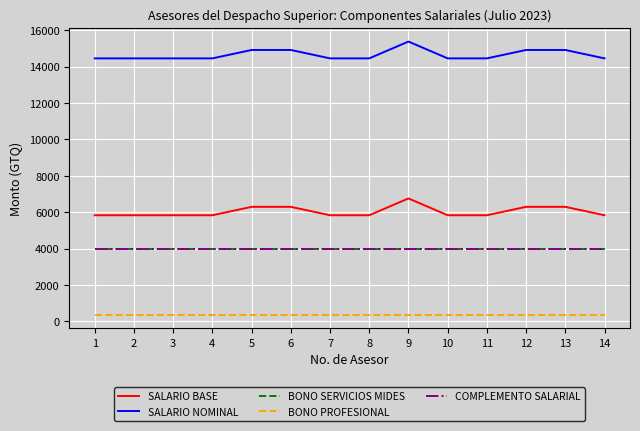

List the labels in order of BONO SERVICIOS MIDES value, smallest first.

1, 2, 3, 4, 5, 6, 7, 8, 9, 10, 11, 12, 13, 14